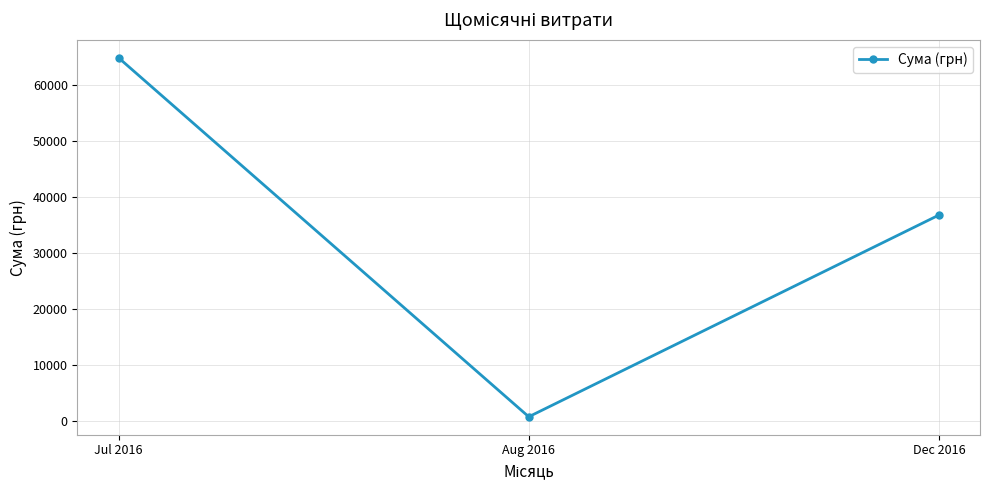

Which category has the lowest value across all series?

Aug 2016